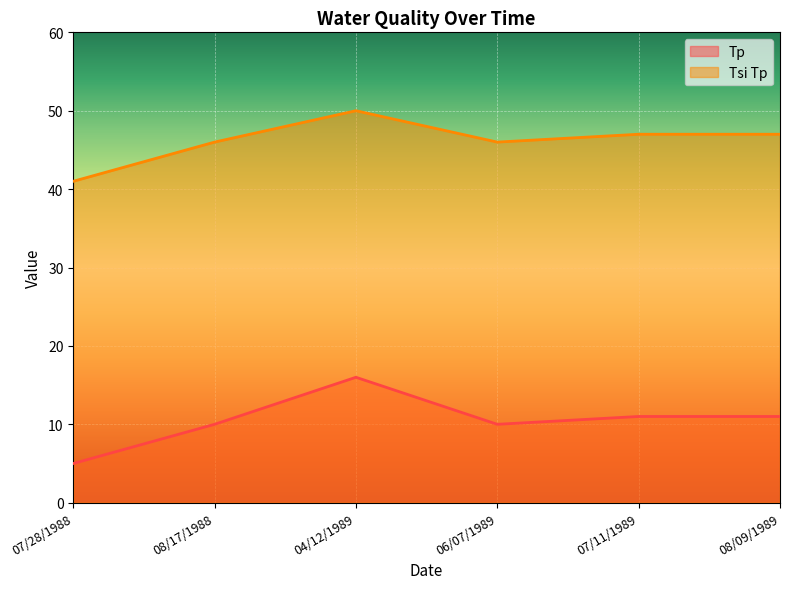

What position from the left is 08/09/1989?

6